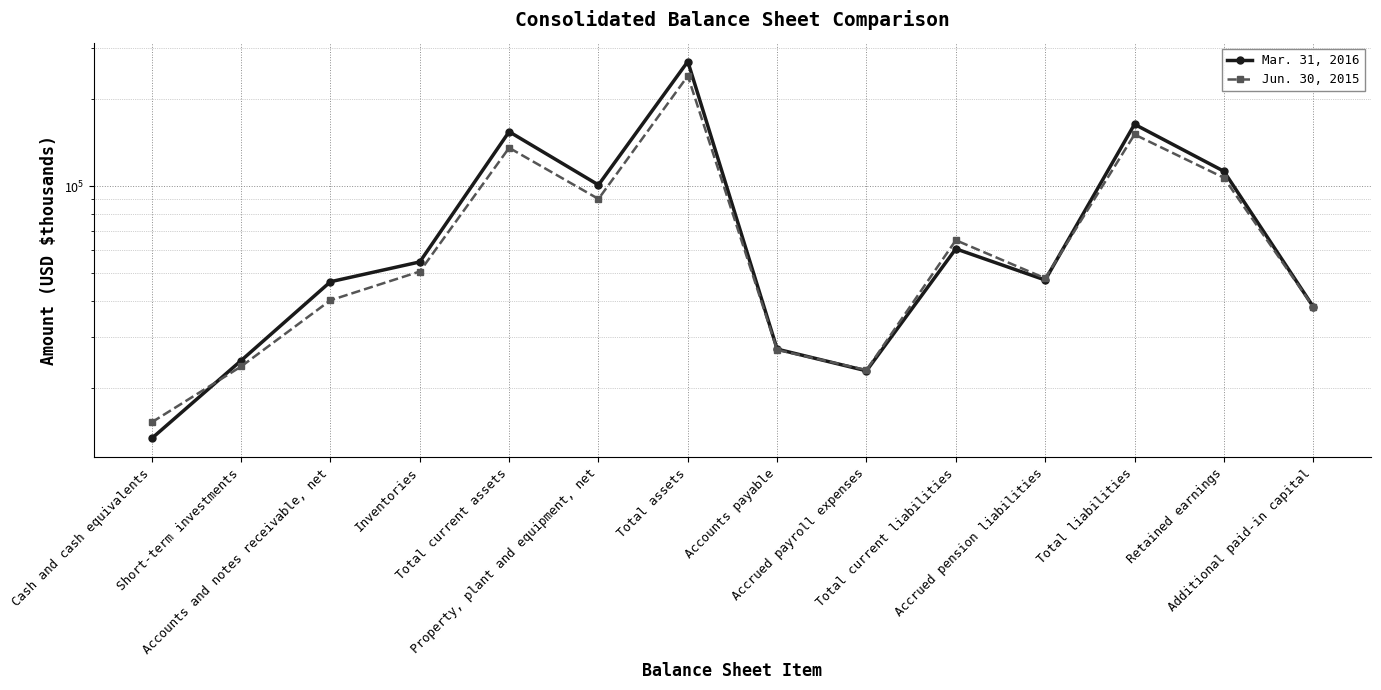

Rank the series by their average value, from highest to lowest.

Mar. 31, 2016, Jun. 30, 2015